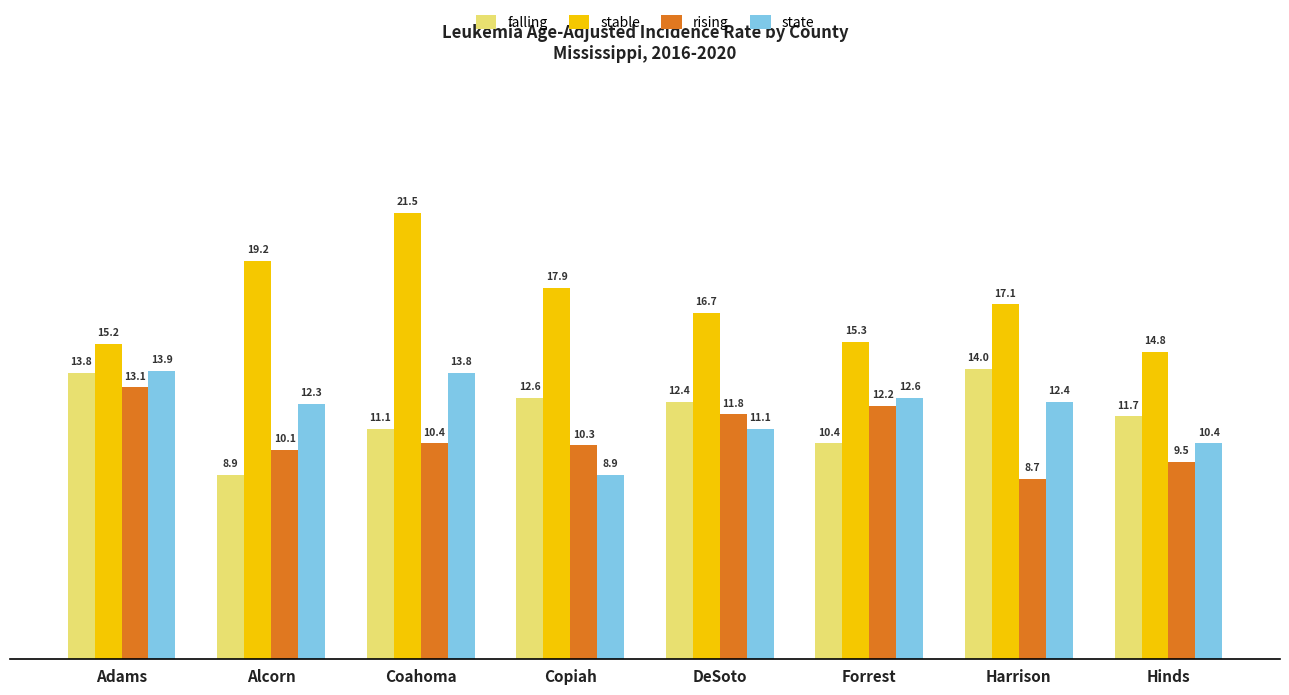

What is the label of the 7th bar from the left?

Harrison